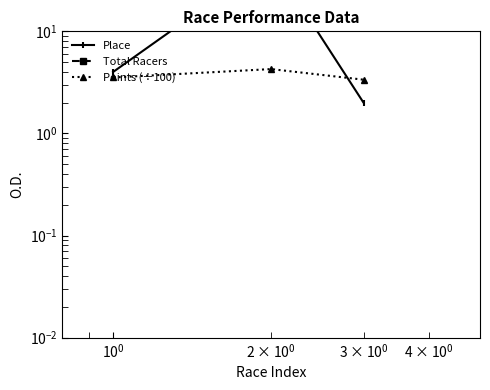

What is the lowest value of the Total Racers series?

11.0